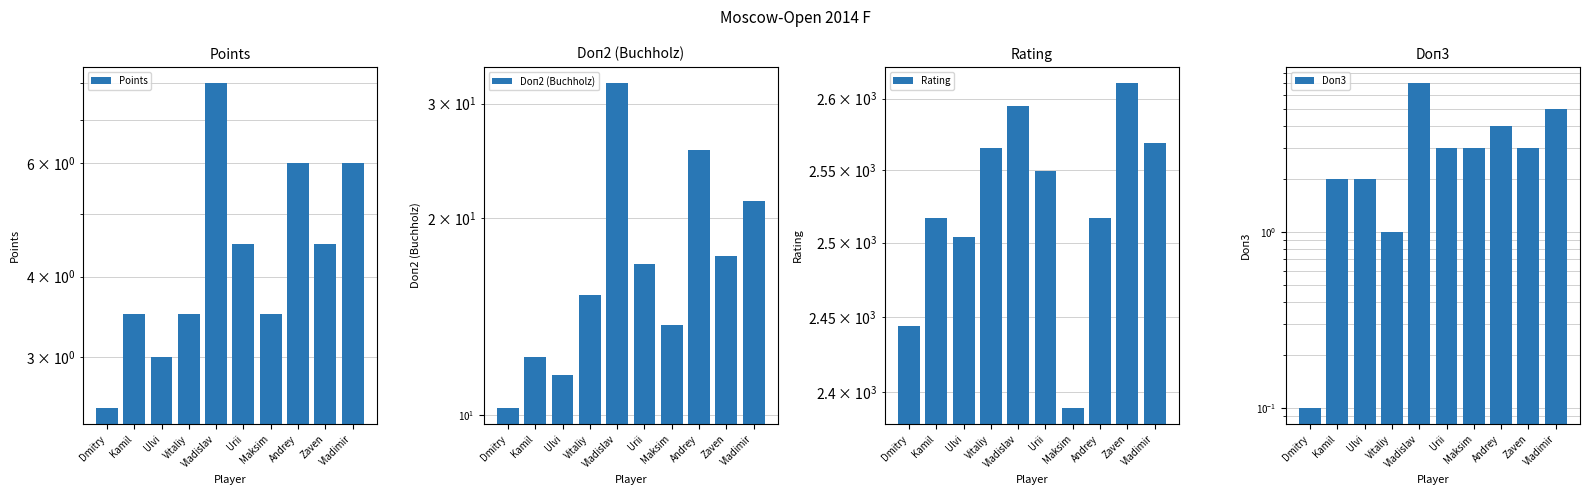

What is the difference between the maximum and minimum values in the Doп3 series?

6.9